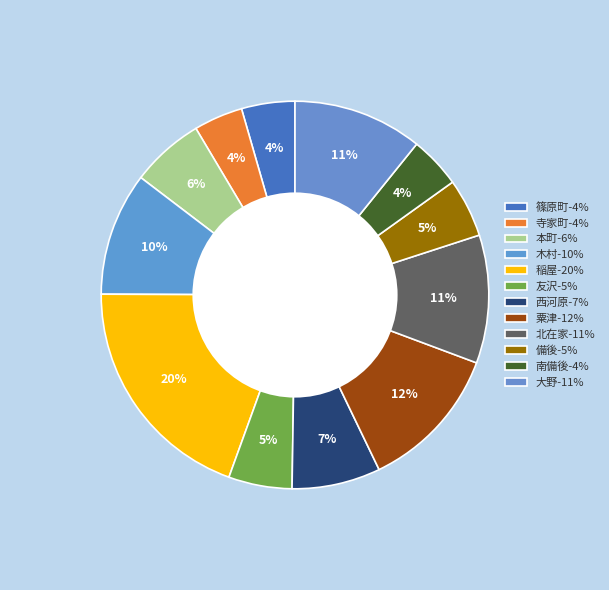

Does 南備後 account for over 50% of the chart?

No